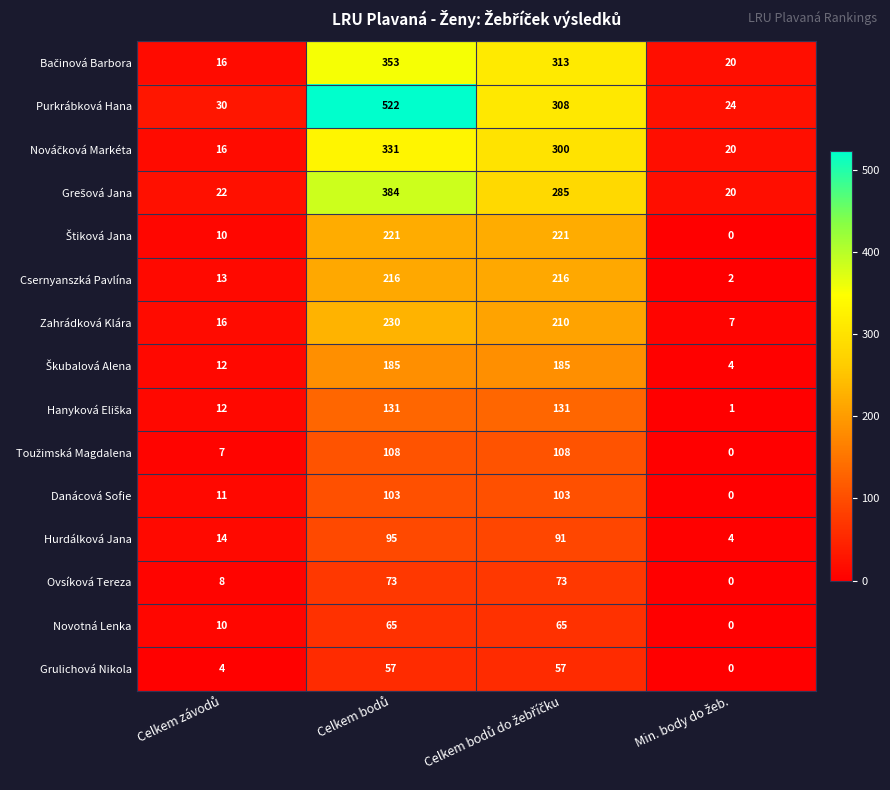

Which series has the widest spread of values?

Purkrábková Hana